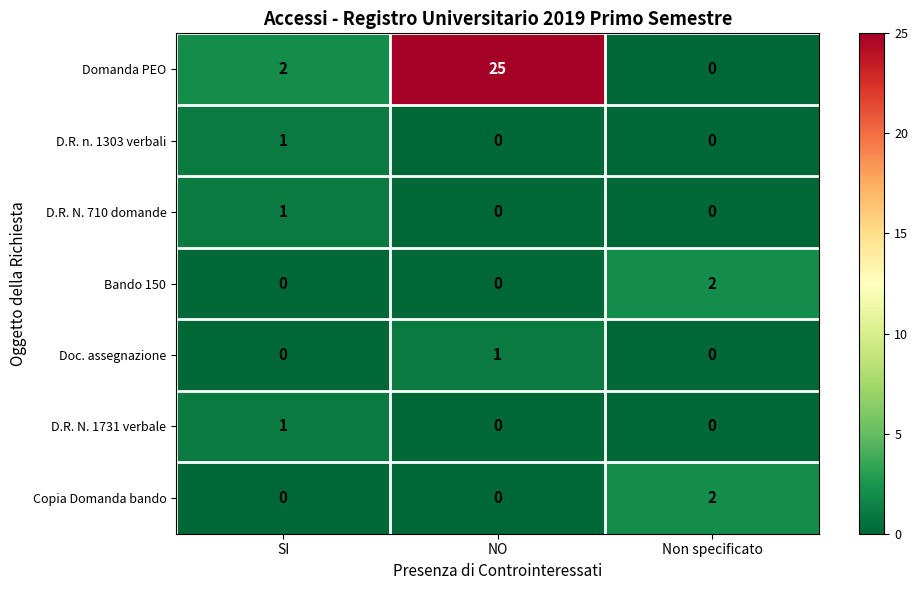

True or false: Bando 150 has a value of 2 at Non specificato.

True